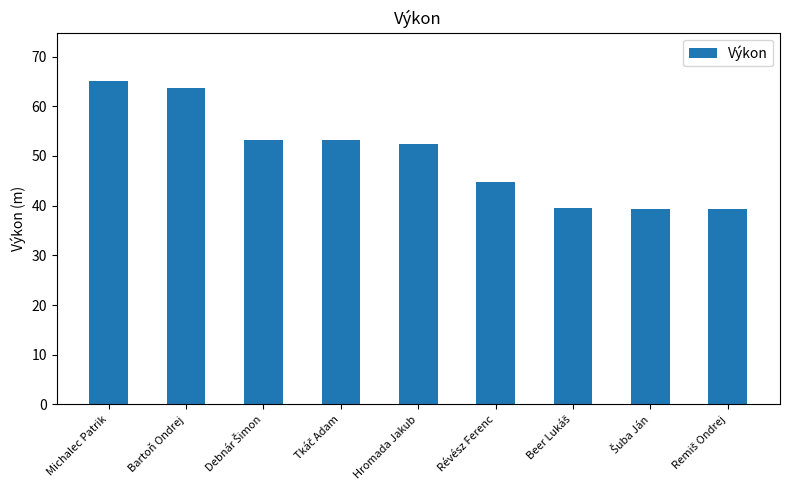

Between Bartoň Ondrej and Révész Ferenc, which is larger?

Bartoň Ondrej